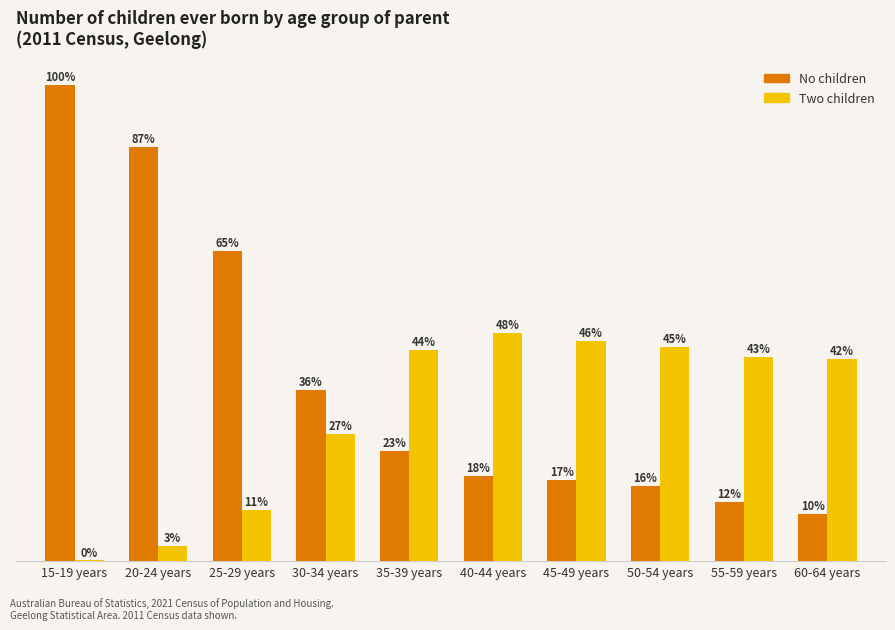

Reading left to right, extract all data points from this chart.

No children: 15-19 years=7294	20-24 years=6347	25-29 years=4746	30-34 years=2628	35-39 years=1692	40-44 years=1303	45-49 years=1244	50-54 years=1144	55-59 years=905	60-64 years=726
Two children: 15-19 years=10	20-24 years=231	25-29 years=787	30-34 years=1953	35-39 years=3234	40-44 years=3498	45-49 years=3366	50-54 years=3276	55-59 years=3121	60-64 years=3092